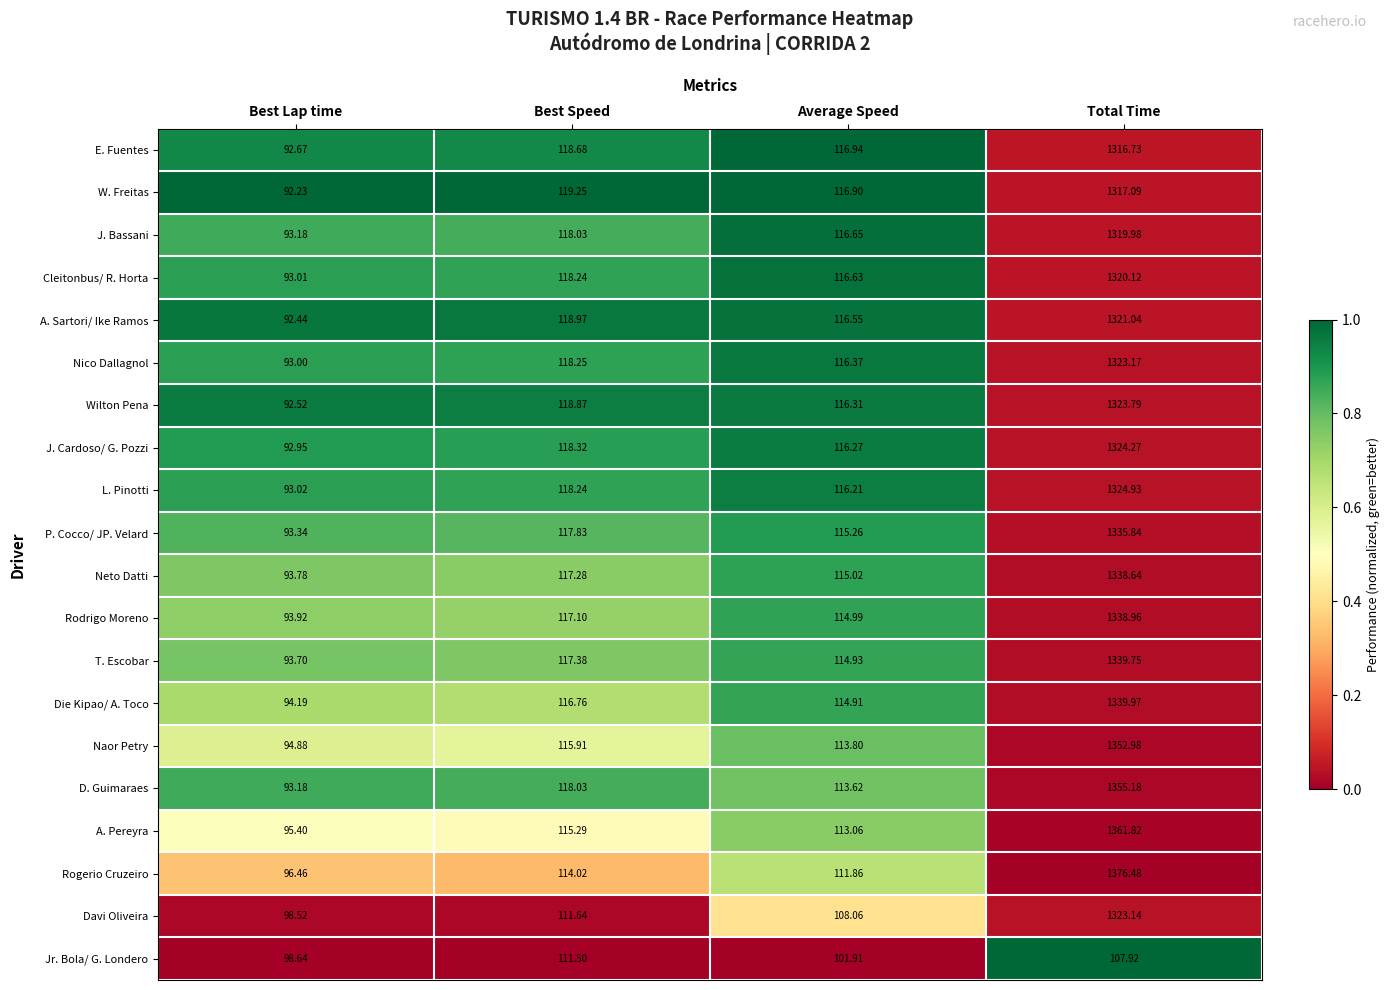

Where does the T. Escobar series first go above 117?

Best Speed